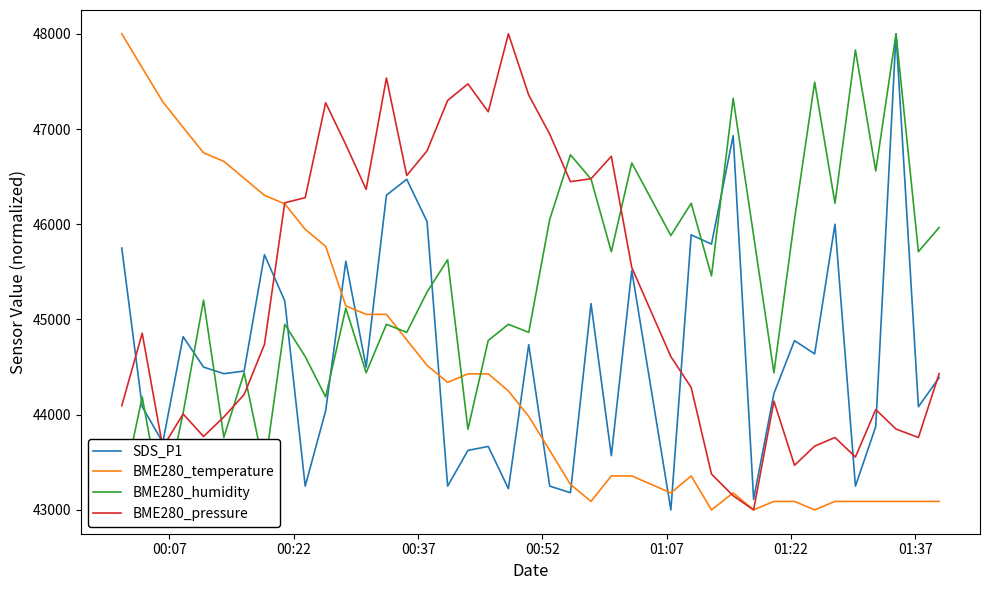

After their last crossing, which series has the higher values: BME280_temperature or SDS_P1?

SDS_P1